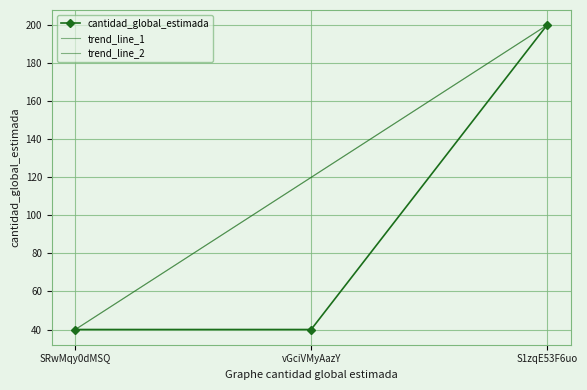

Reading right to left, list all the values displayed in this chart.

S1zqE53F6uo=200	vGciVMyAazY=40	SRwMqy0dMSQ=40